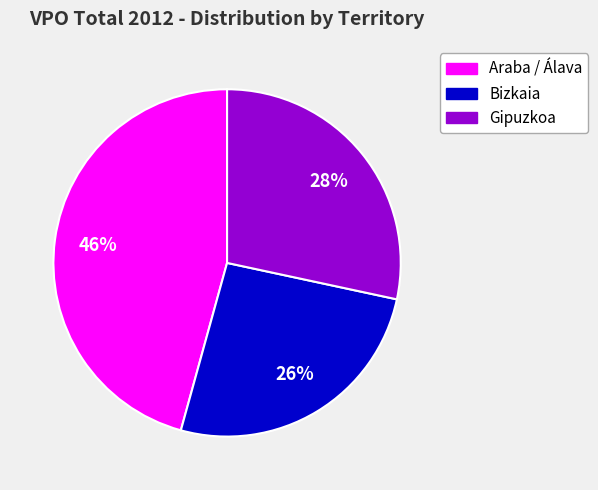

How many segments does this pie chart have?

3